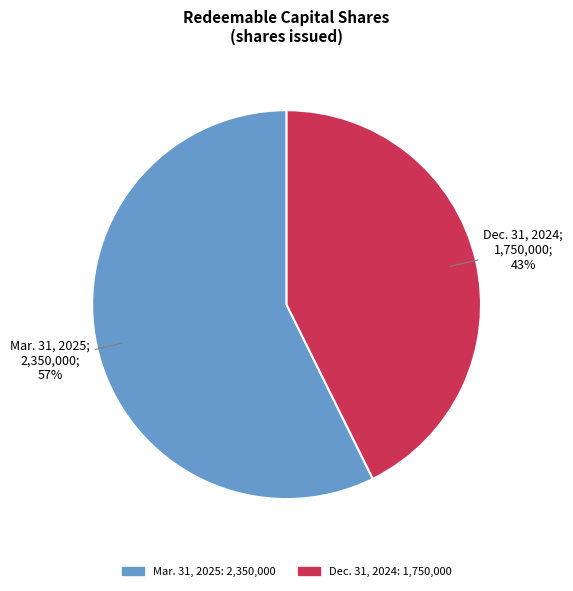

To the nearest percent, what is the average slice percentage?

50%